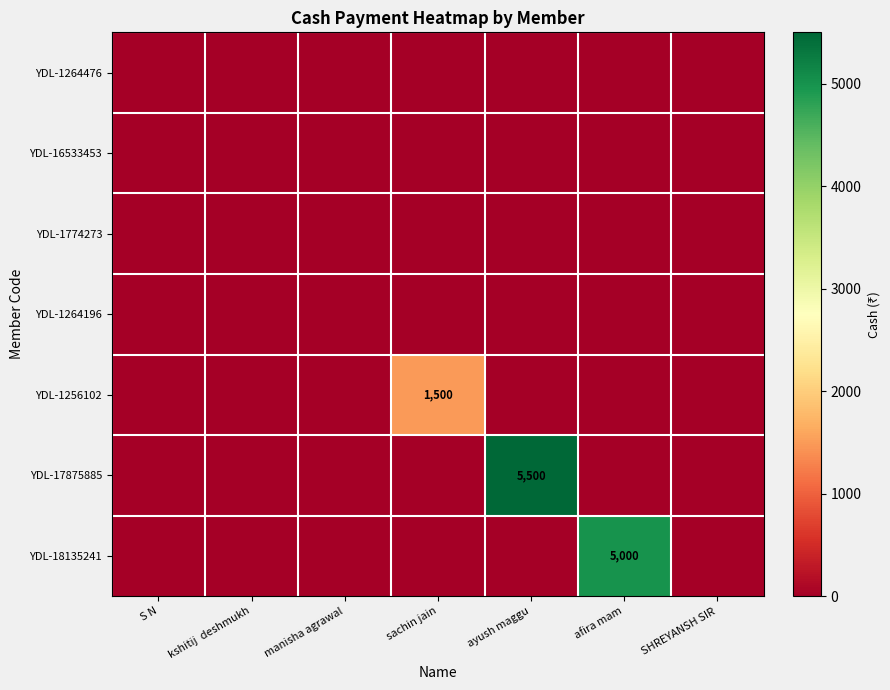

The value of YDL-17875885 at afira mam is -1925. True or false?

False